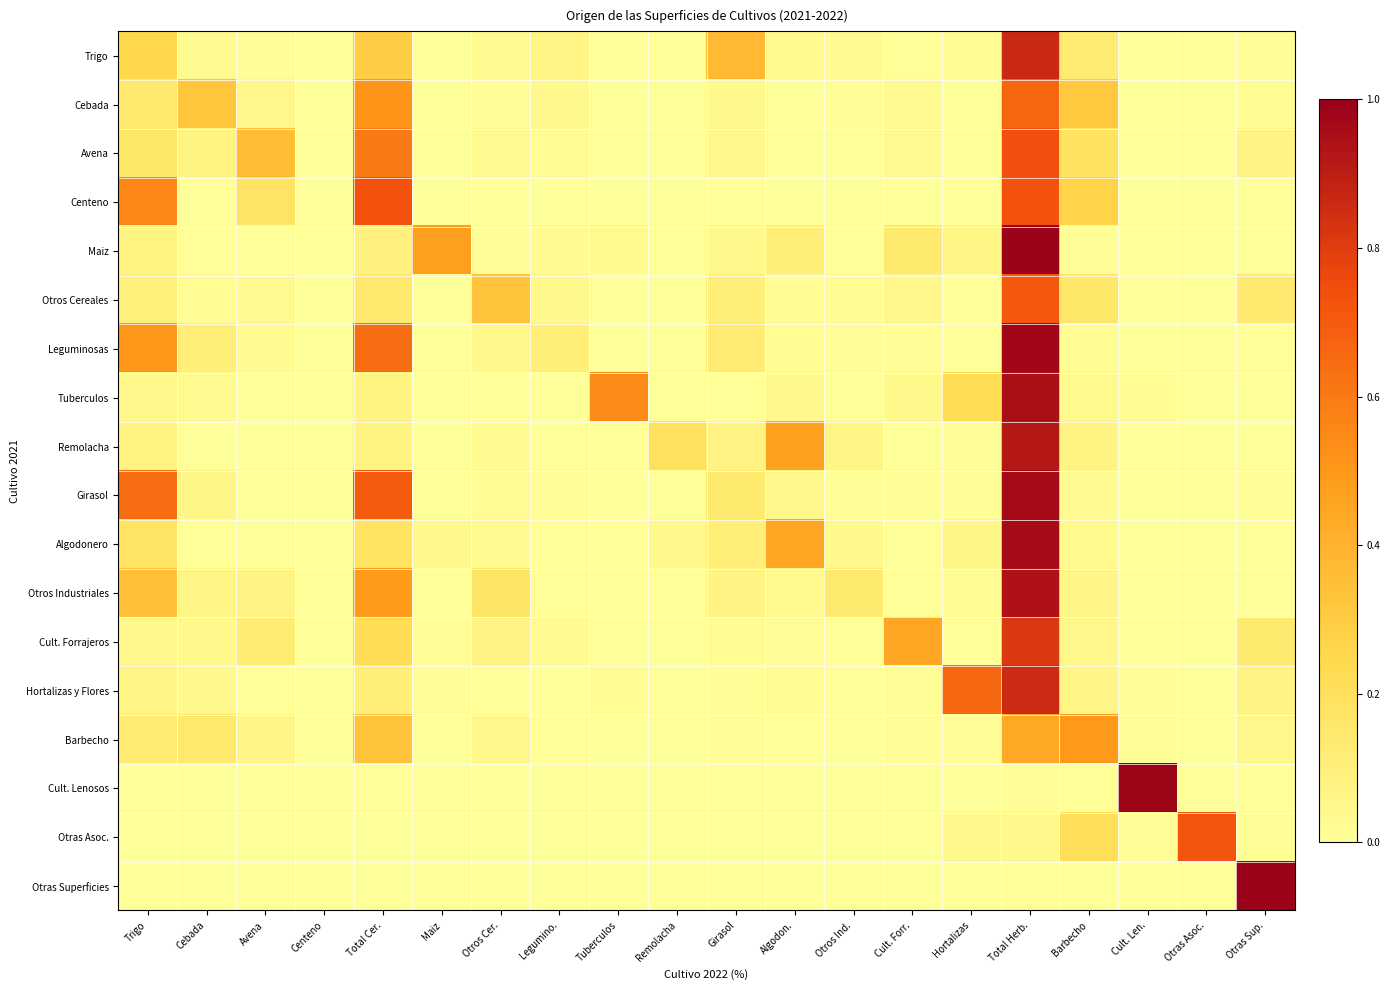

What is the total value across all series at Girasol?

1.2